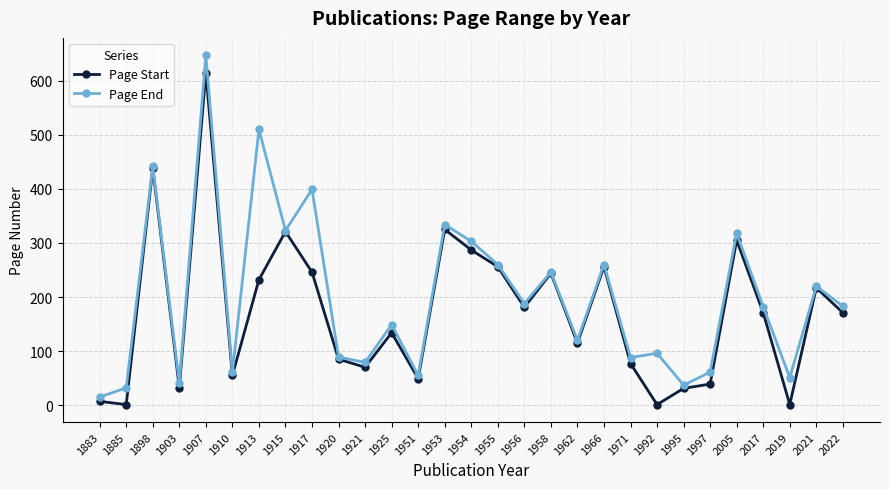

Rank the series by their maximum value, from lowest to highest.

Page Start, Page End